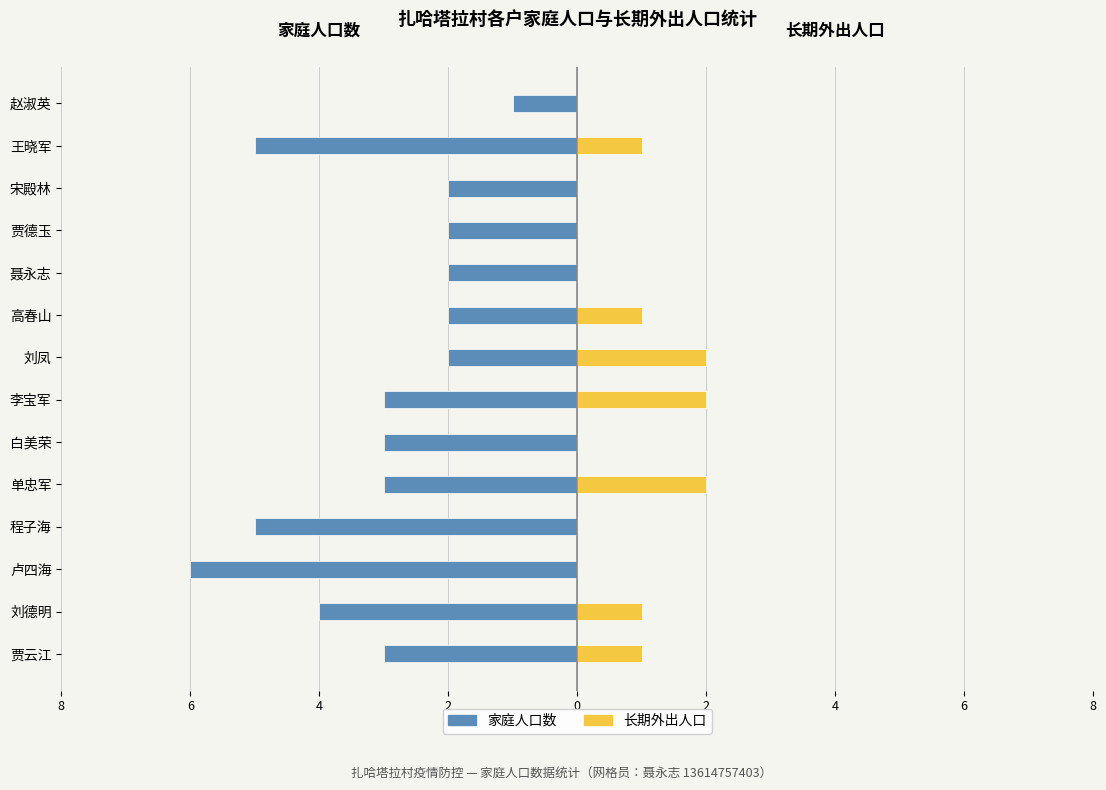

How many data points in 家庭人口数 are less than -3?

4